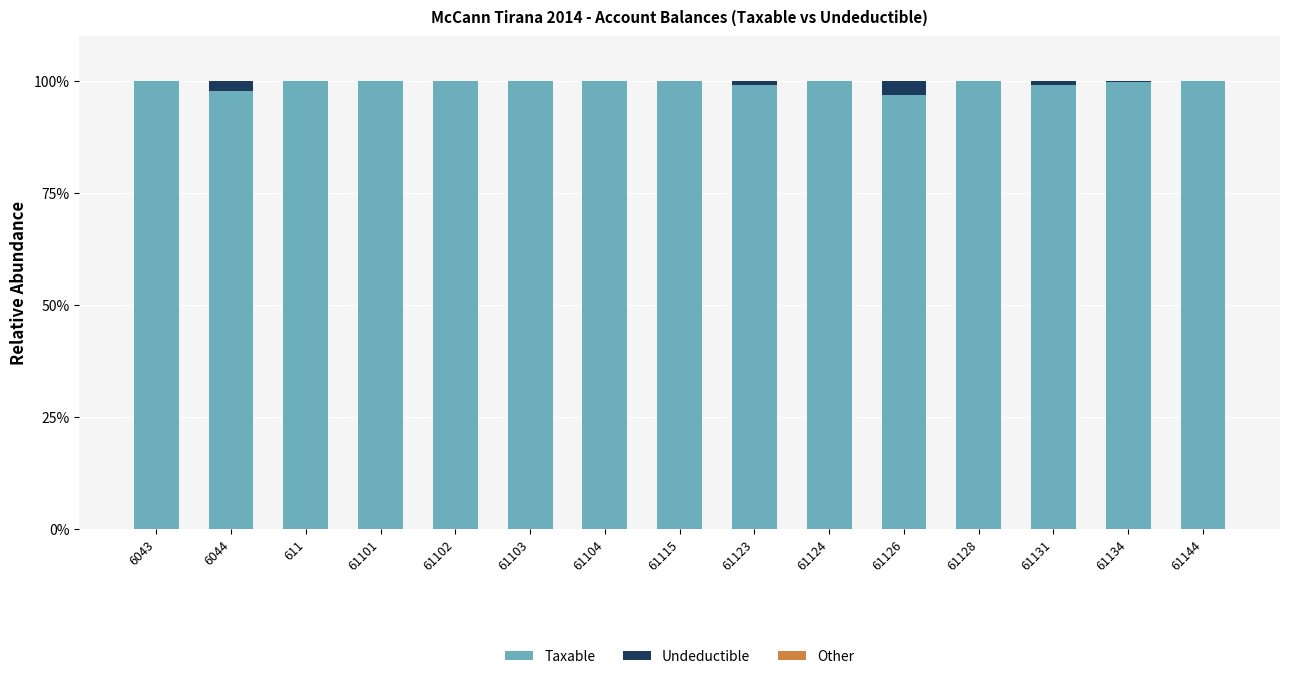

What is the sum of all Taxable values?

1492.6